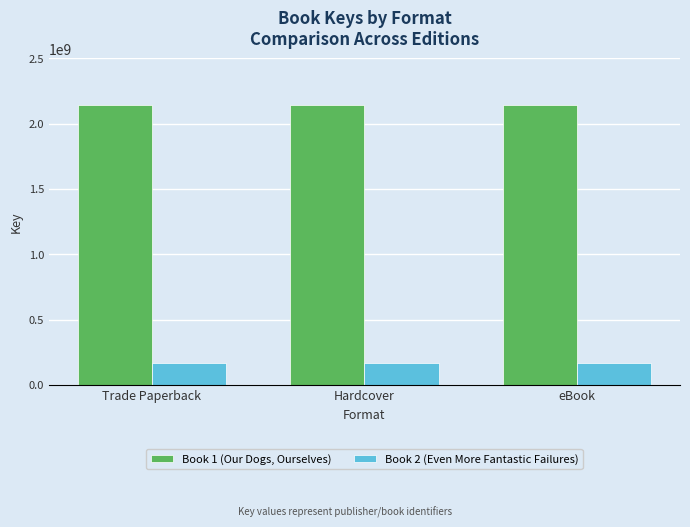

True or false: Book 1 (Our Dogs, Ourselves) has a value of 2140741775 at Trade Paperback.

True